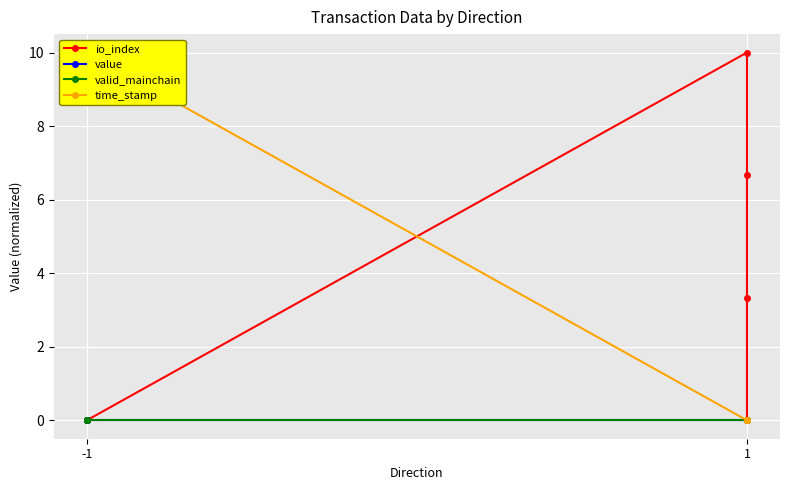

Reading left to right, list all the values displayed in this chart.

io_index: 0.0	0.0	0.0	0.0	10.0	3.3	0.0	6.7
value: 0.0	0.0	0.0	0.0	0.0	0.0	0.0	0.0
valid_mainchain: 0.0	0.0	0.0	0.0	0.0	0.0	0.0	0.0
time_stamp: 10.0	10.0	10.0	10.0	0.0	0.0	0.0	0.0